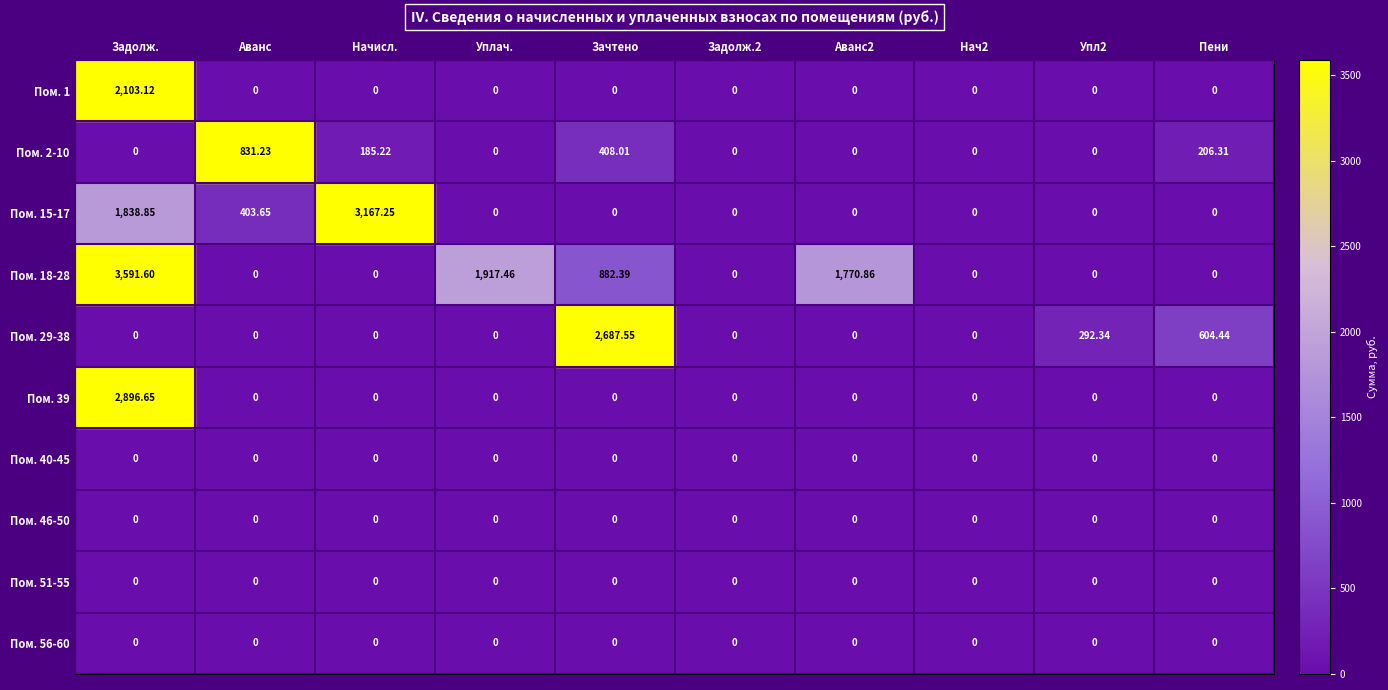

At which label is Пом. 2-10 closest to 415?

Зачтено